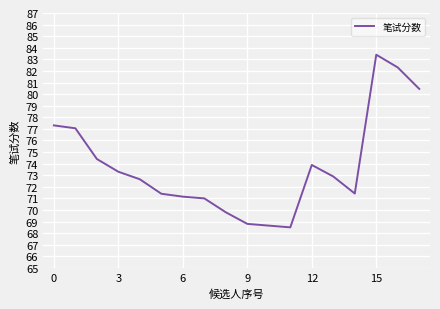

What is the smallest value displayed?

68.5